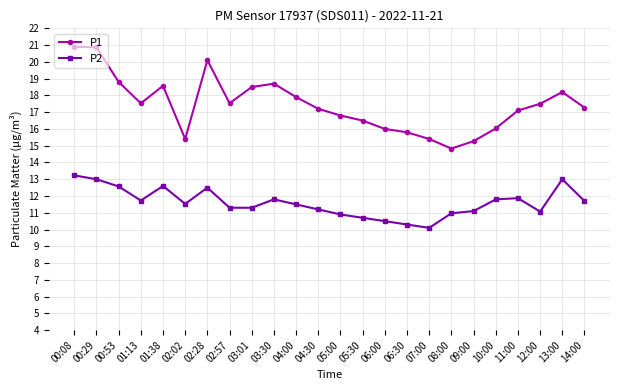

What is the smallest value displayed?

10.1